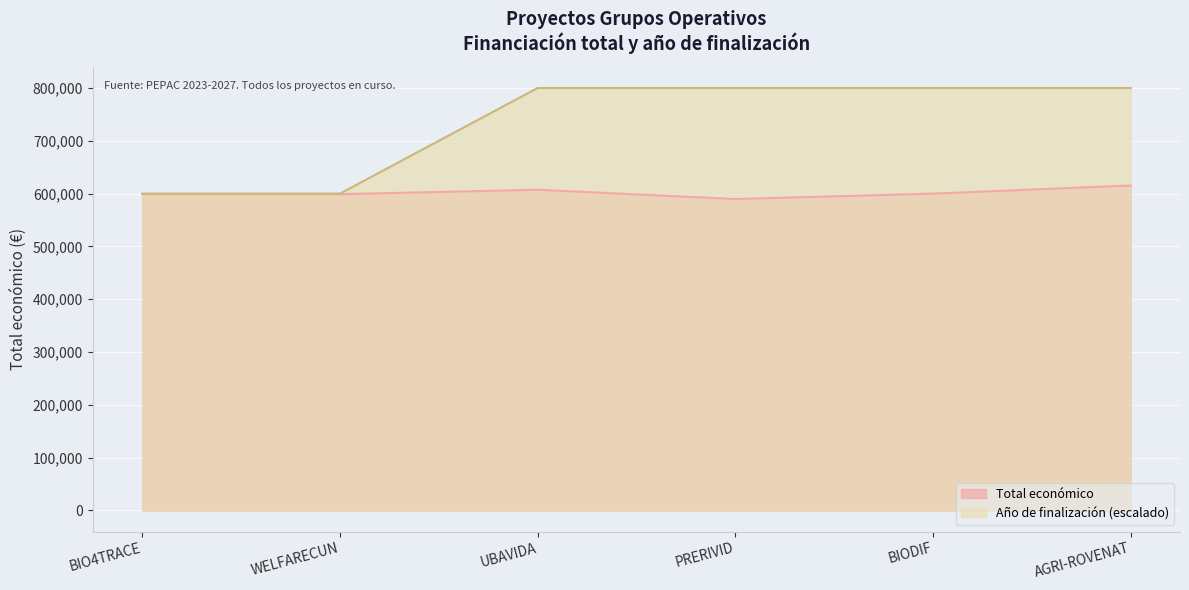

True or false: Total económico has a value of 607342 at UBAVIDA.

True